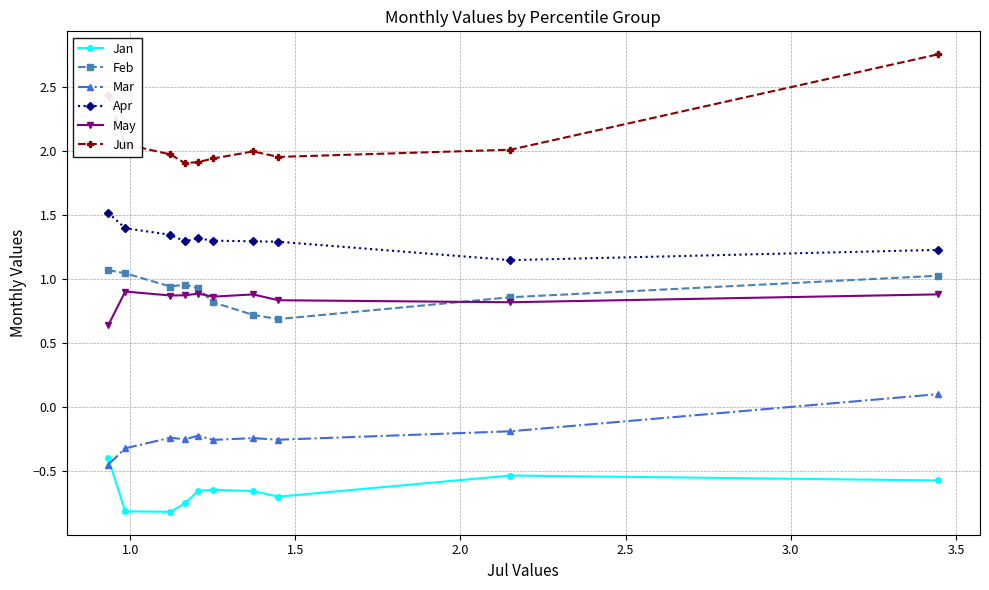

True or false: May and Mar cross at least once.

False